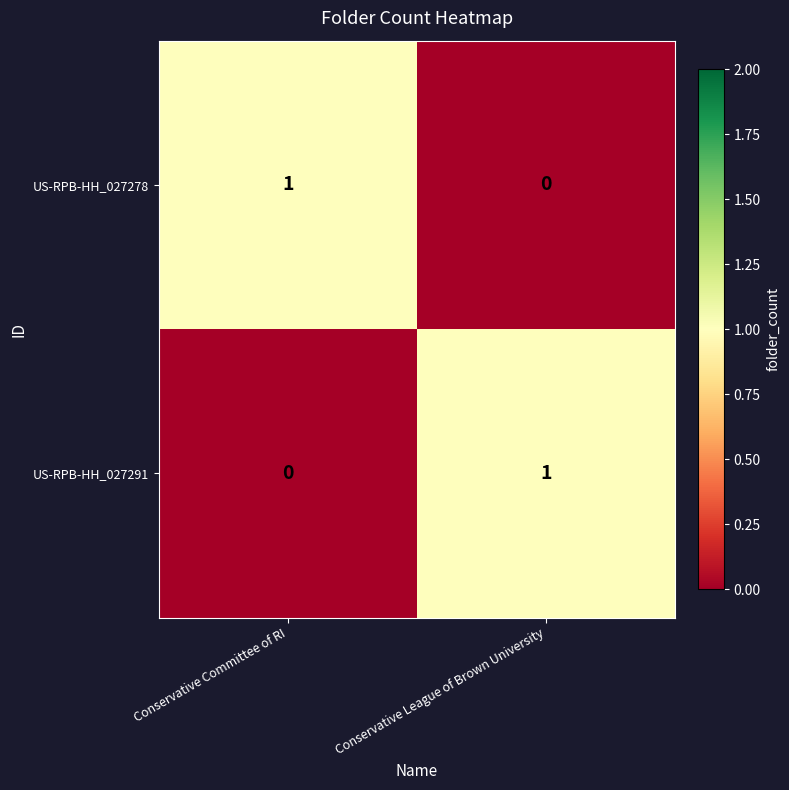

At which label does US-RPB-HH_027291 reach its peak?

Conservative League of Brown University